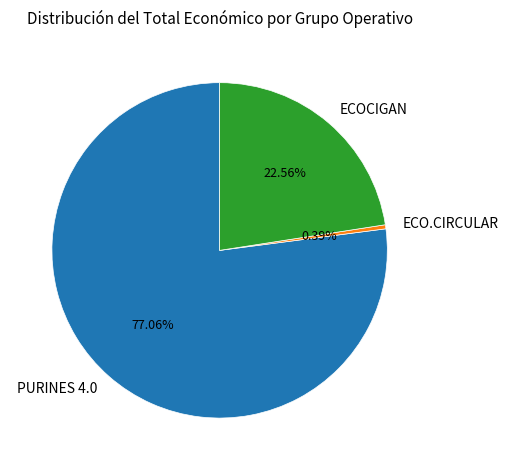

Is there any slice that represents more than half of the pie?

Yes